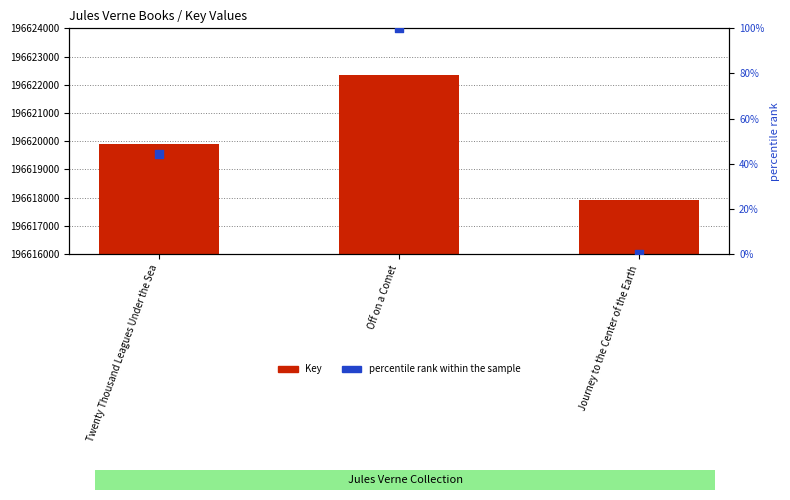

At how many categories does at least one series exceed 171674987?

3